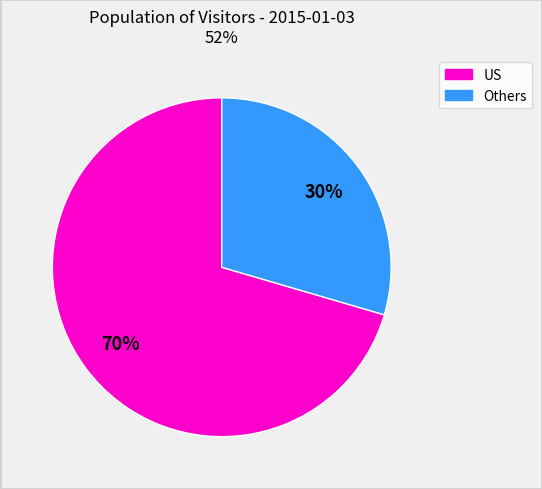

To the nearest percent, what is the average slice percentage?

50%